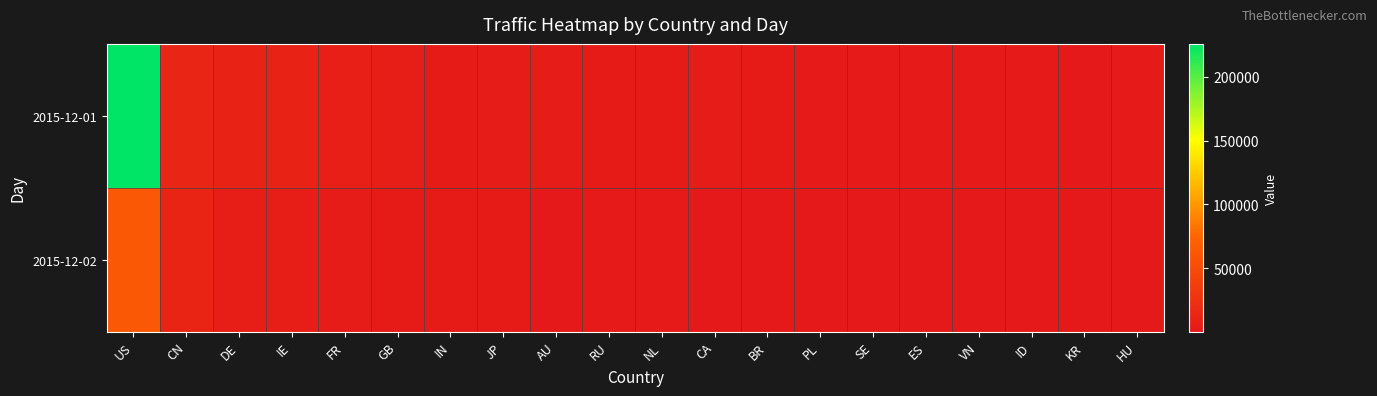

Which category has the highest value across all series?

US